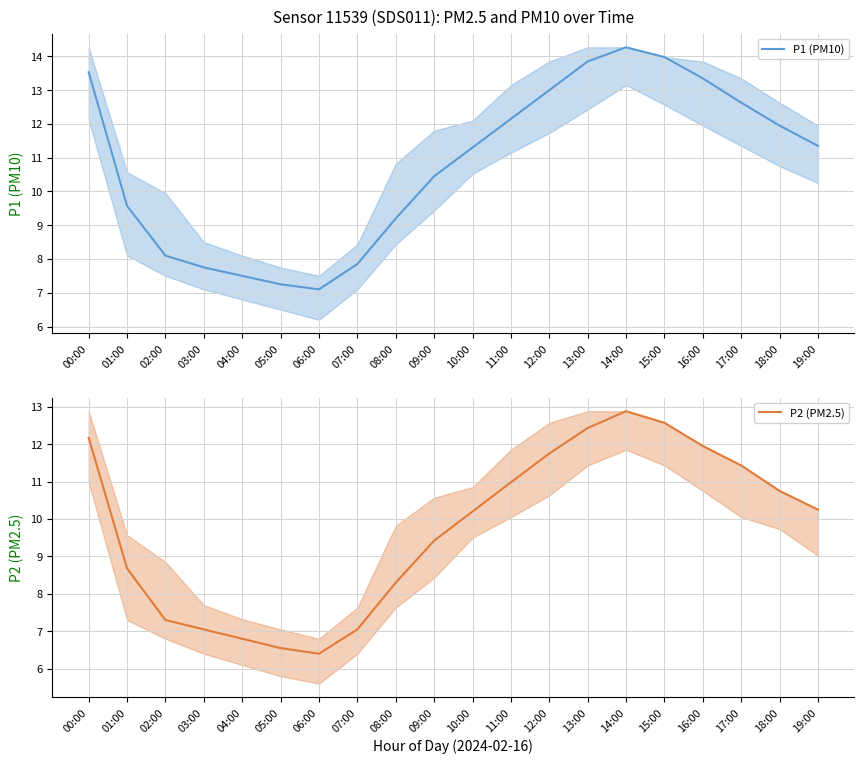

At which category does P1 (PM10) reach its first local peak?

14:00